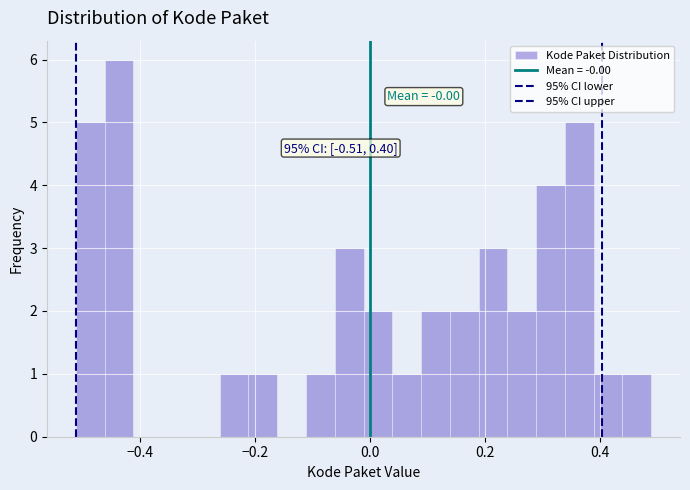

Around what value on the x-axis is the tallest bar? Give the approximate position of its centre, as read against the axis.

-0.44